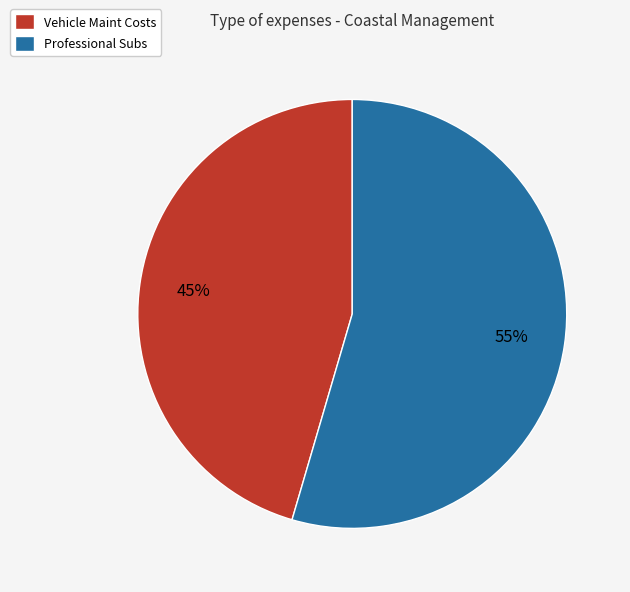

Is there a majority slice in this chart?

Yes